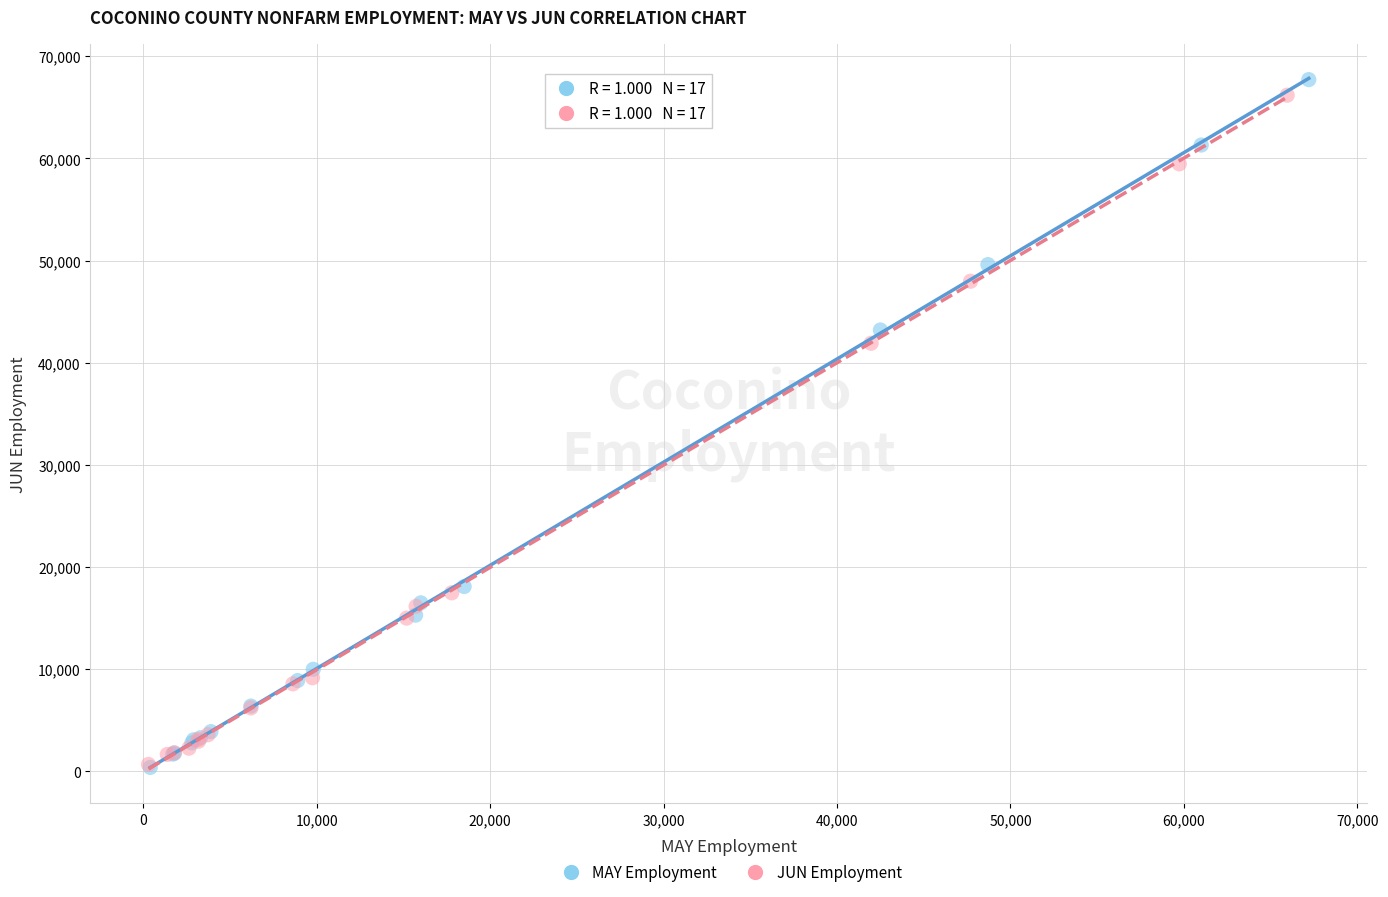

Which series has the widest spread of Y values?

MAY Employment